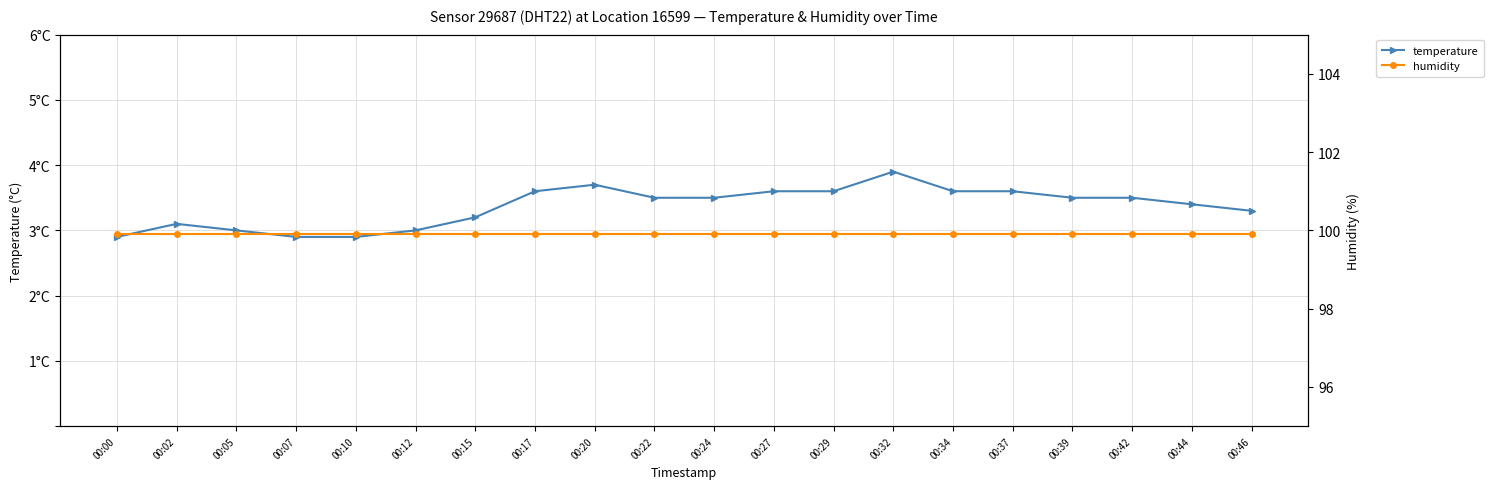

Reading left to right, what are all the values shown in this chart?

temperature: 2.9	3.1	3.0	2.9	2.9	3.0	3.2	3.6	3.7	3.5	3.5	3.6	3.6	3.9	3.6	3.6	3.5	3.5	3.4	3.3
humidity: 99.9	99.9	99.9	99.9	99.9	99.9	99.9	99.9	99.9	99.9	99.9	99.9	99.9	99.9	99.9	99.9	99.9	99.9	99.9	99.9